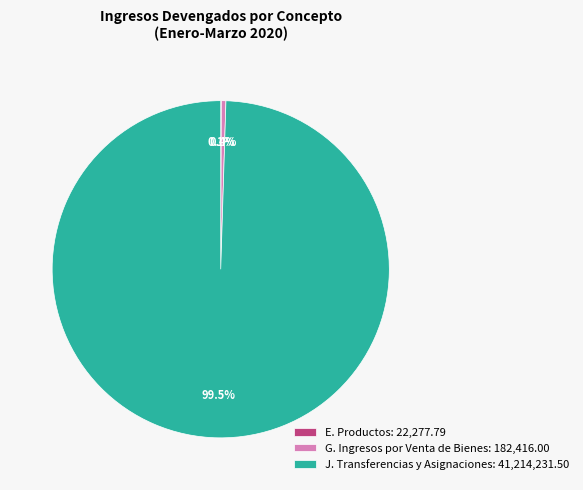

How much of the chart is everything except G. Ingresos por Venta de Bienes: 182,416.00?

99.6%